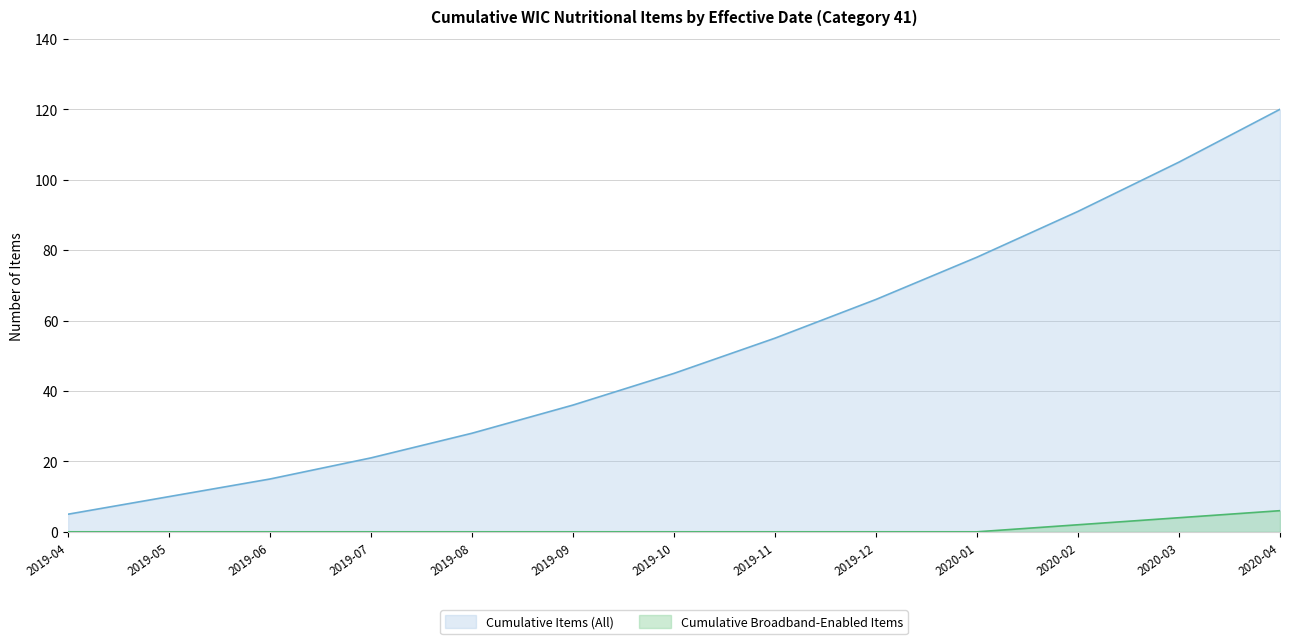

What is the sum of the values at 2020-03 and 2020-02?

196